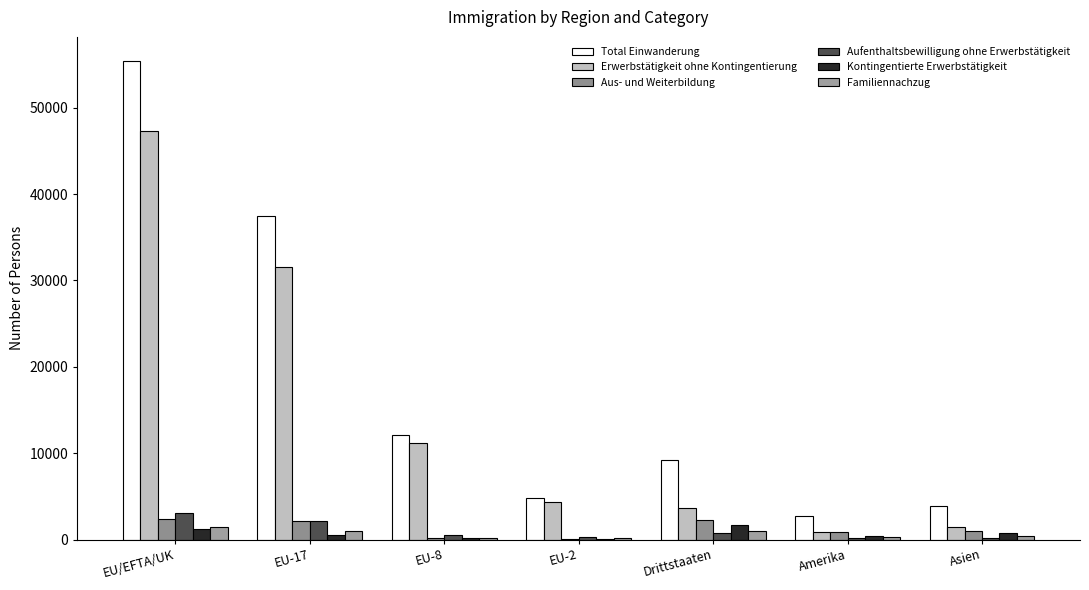

How many groups of bars are there?

7